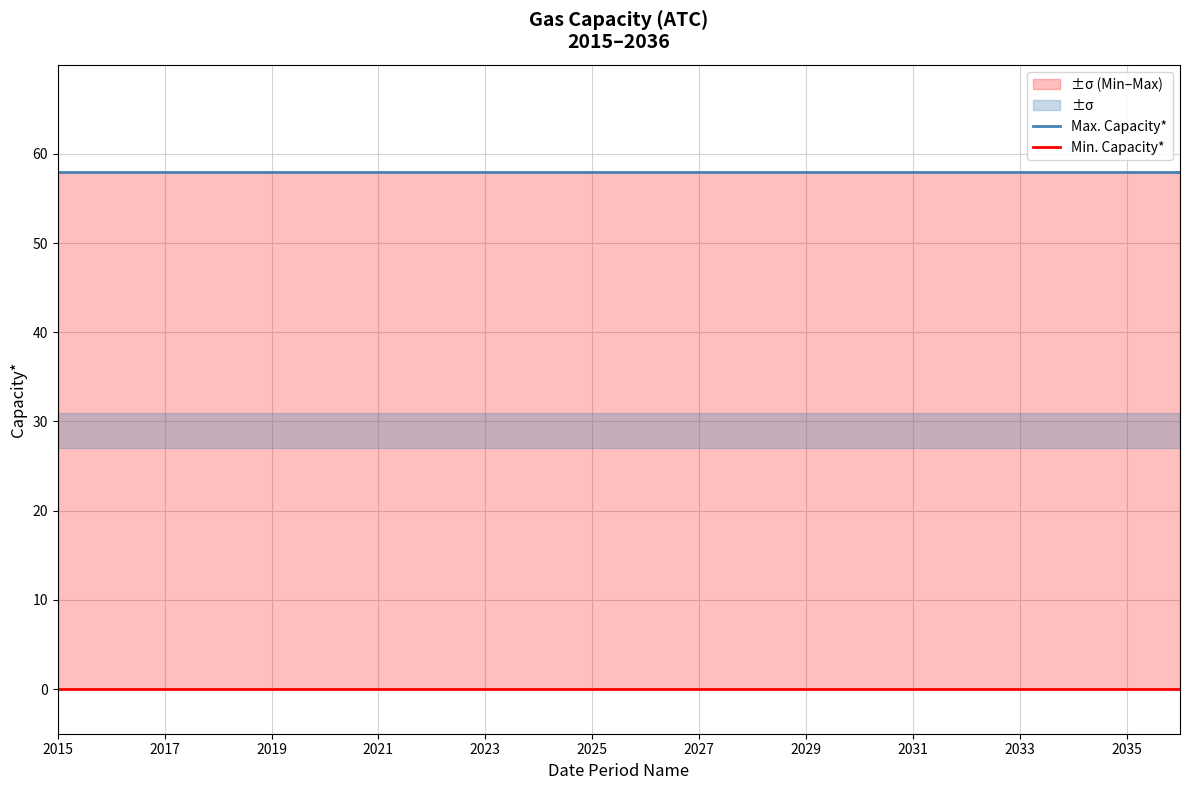

True or false: Max. Capacity* and Min. Capacity* cross at least once.

False